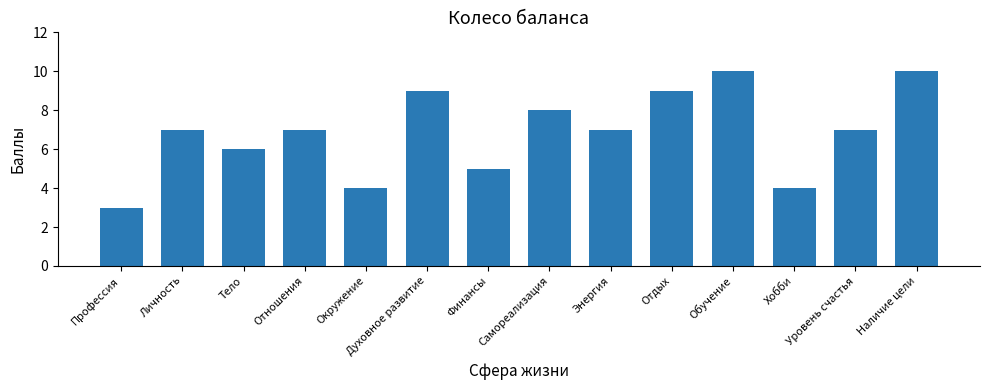

Read the value at Финансы.

5